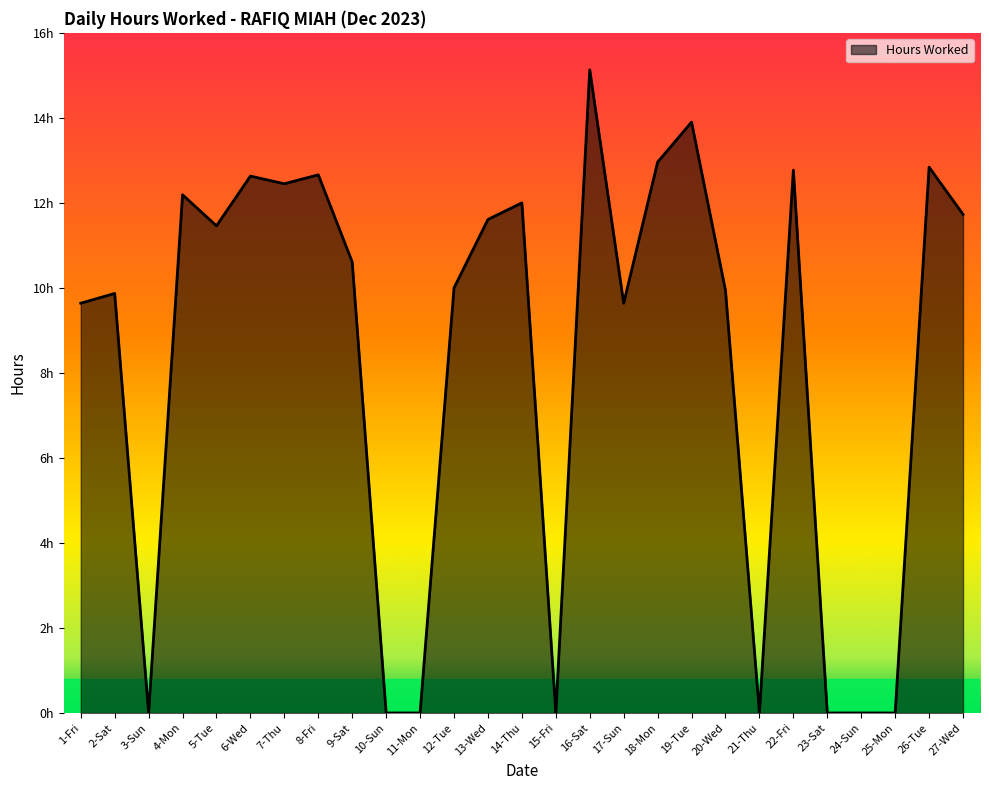

Is this an area chart (filled region under the line)?

Yes